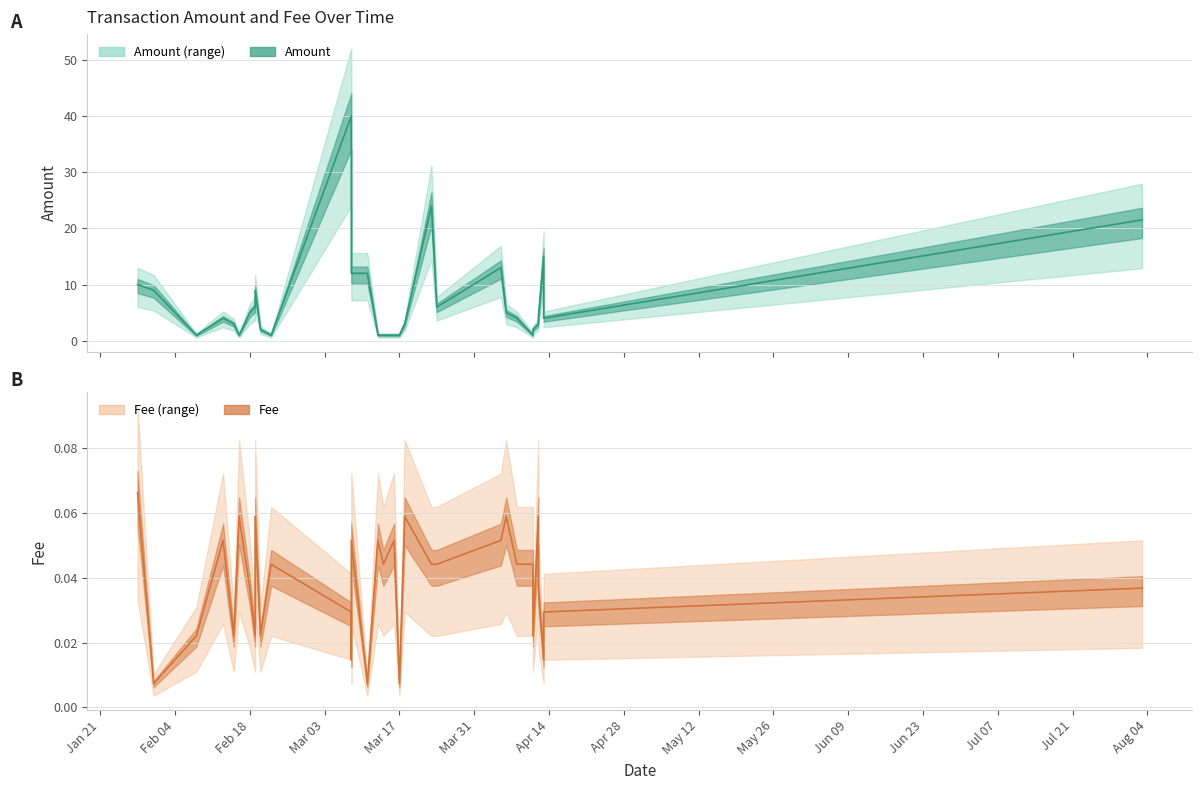

What is the difference between the maximum and second lowest values in the Amount (line) series?

39.0